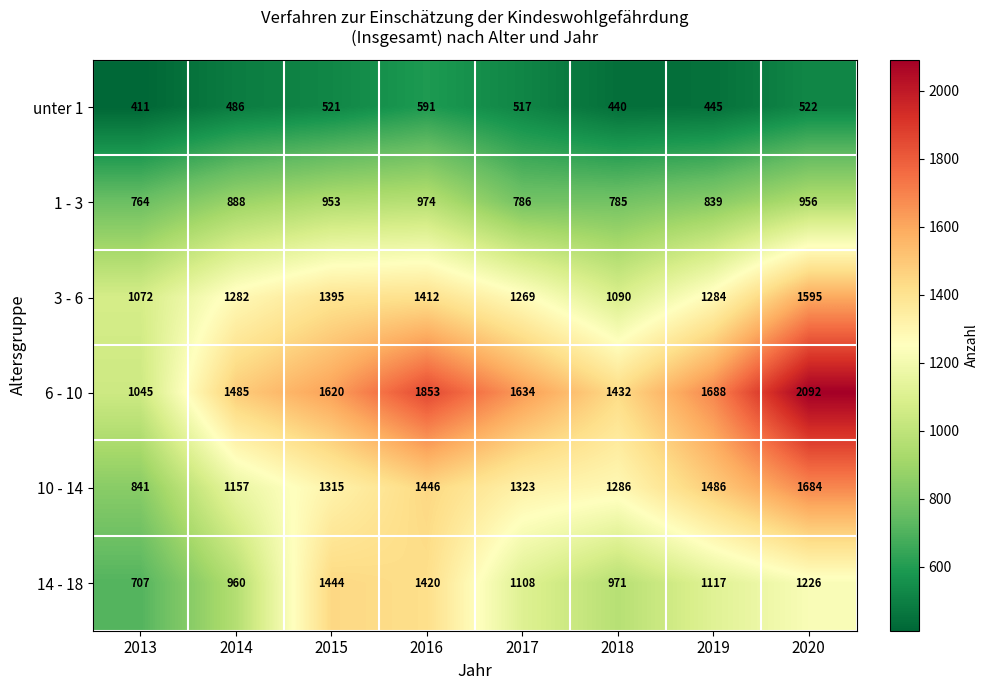

What is the average value of the 1 - 3 series?

868